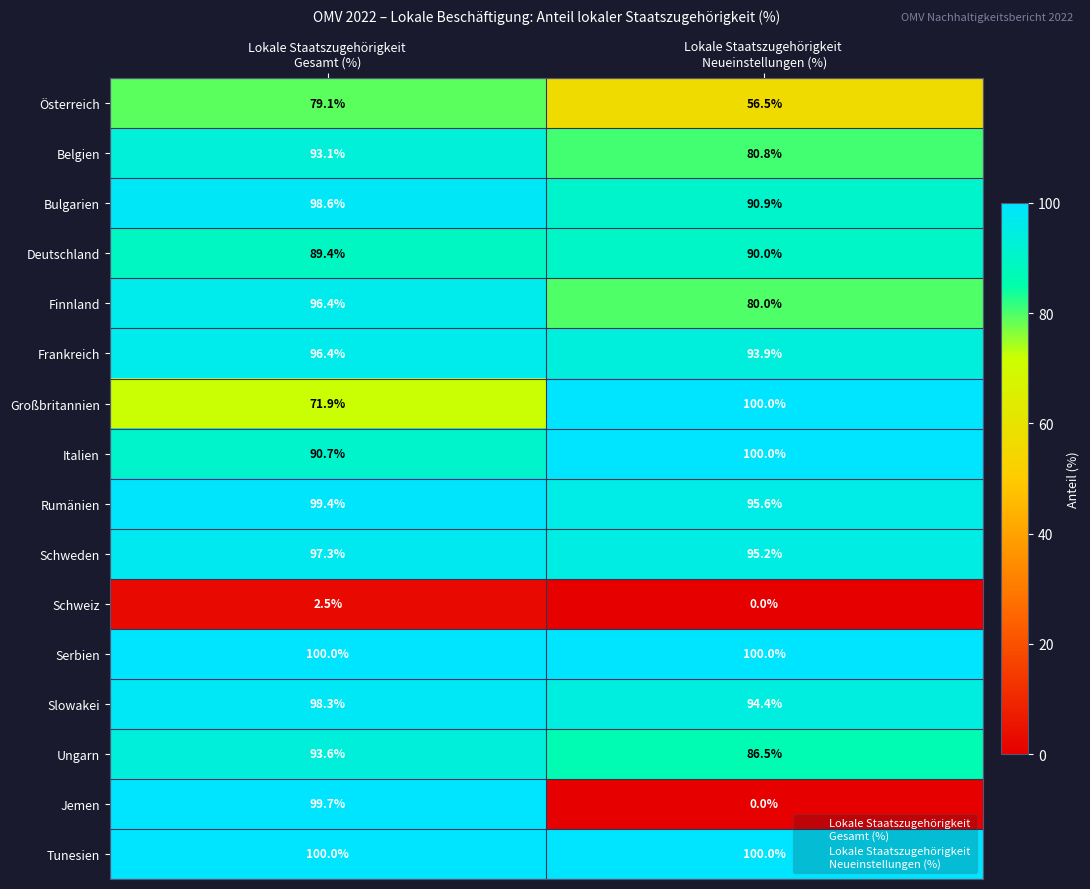

What is the minimum value for Schweden?

95.2